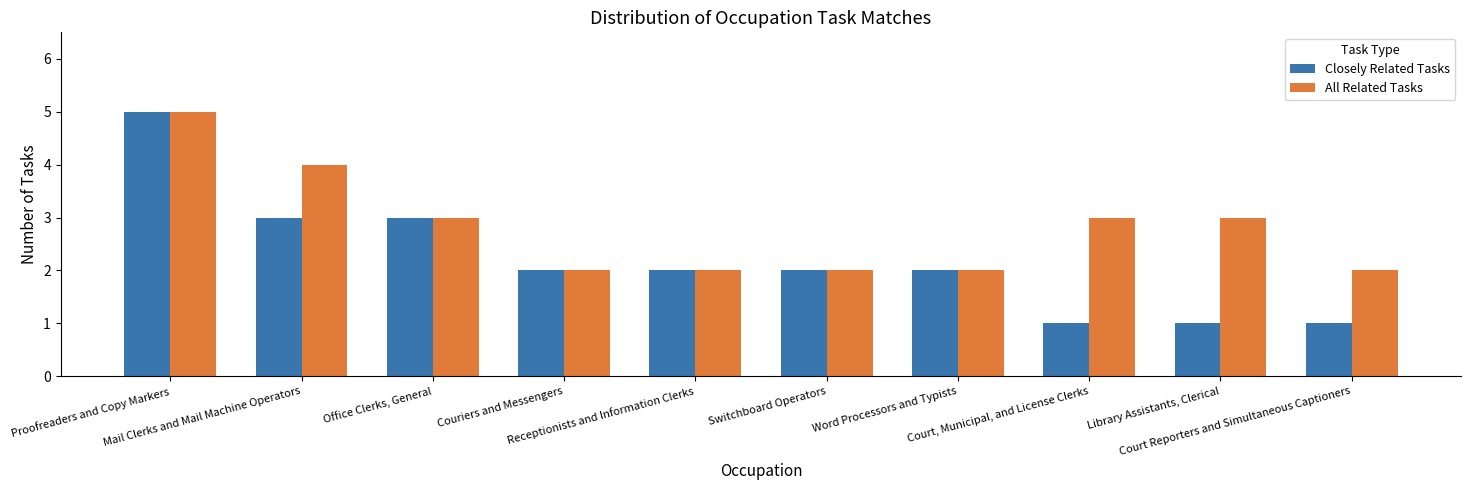

How many bars are there in total?

20